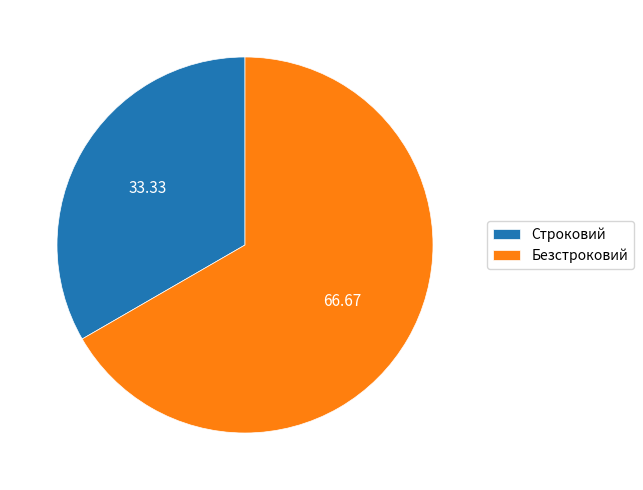

What is the smallest slice in the pie chart?

Строковий